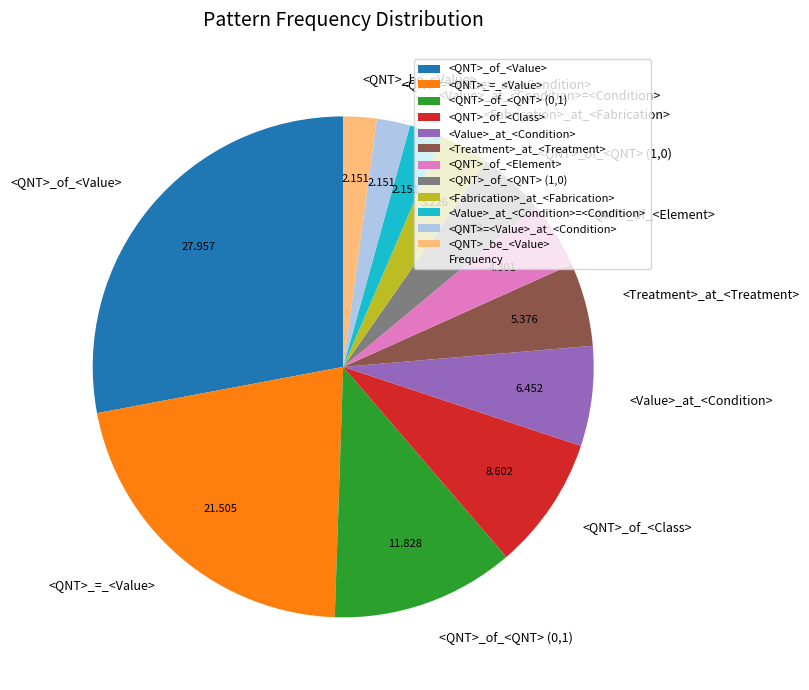

Combined, do <QNT>=<Value>_at_<Condition> and <QNT>_be_<Value> account for over 50%?

No